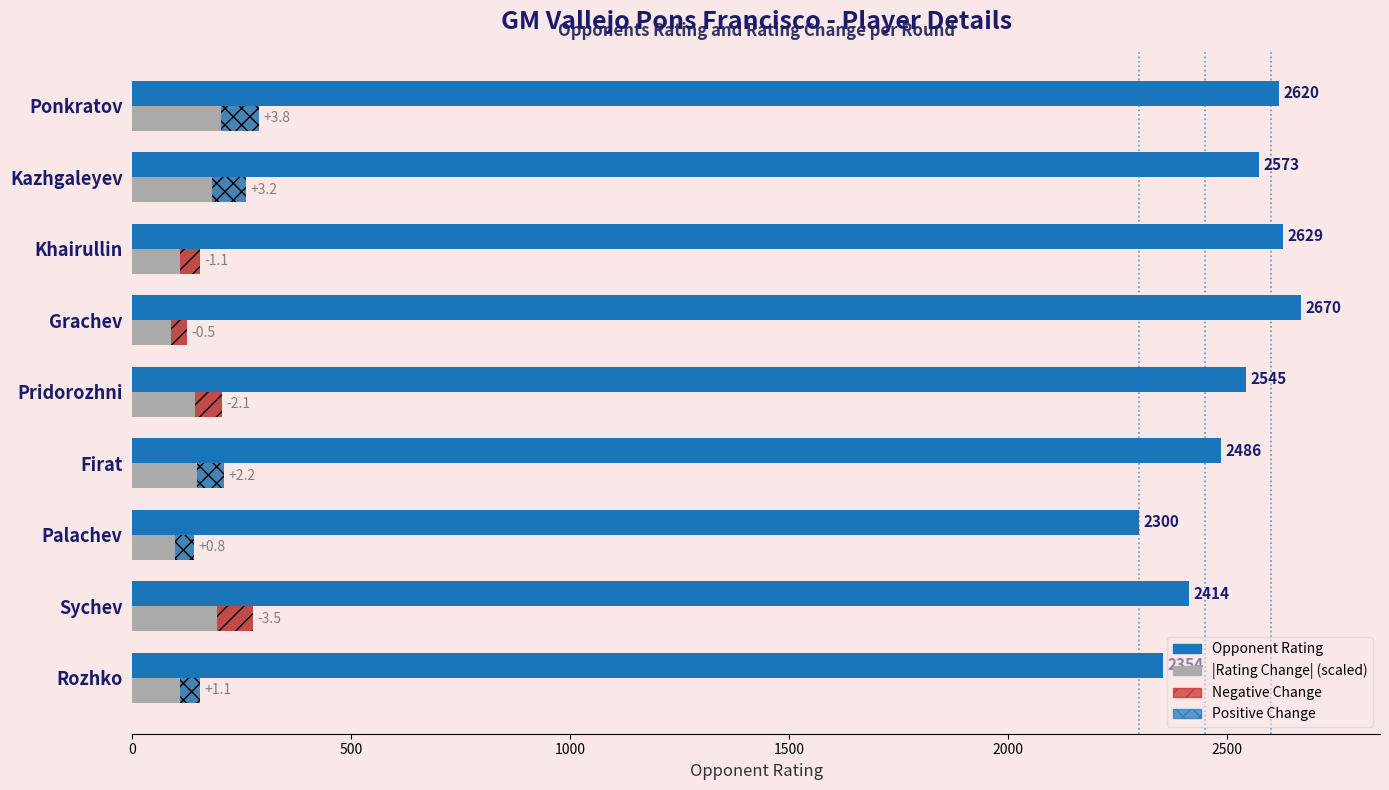

Reading left to right, extract all data points from this chart.

Opponent Rating: 2354	2414	2300	2486	2545	2670	2629	2573	2620
|Rating Change| (scaled): 155	275	140	210	205	125	155	260	290